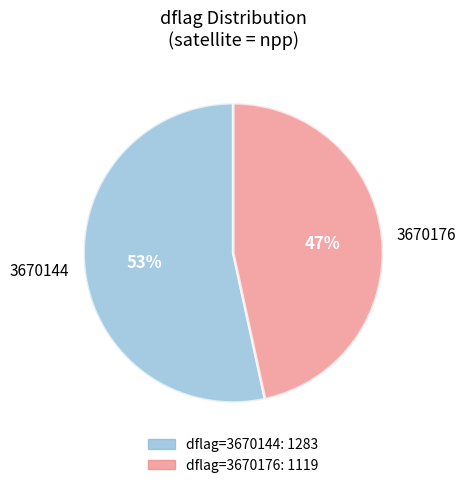

Is the sum of 3670144 and 3670176 greater than half?

Yes